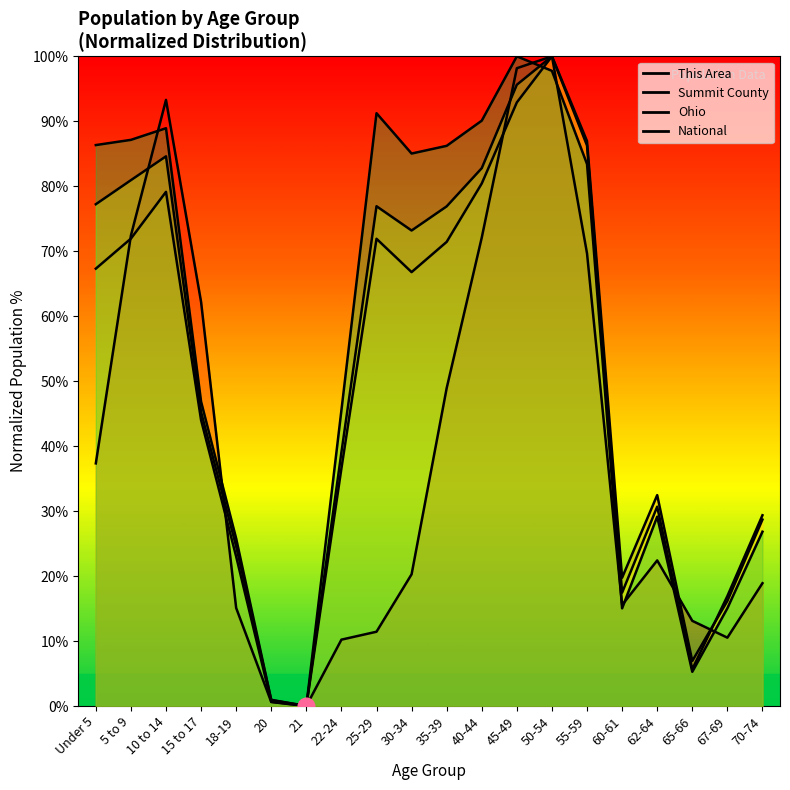

What is the label of the 10th point from the right?

35-39